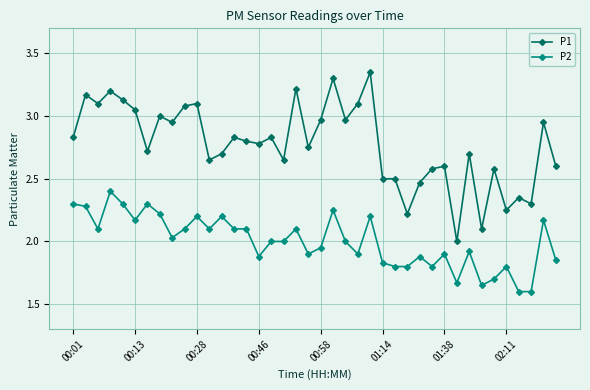

True or false: P2 has more than 1 interior local peaks.

True